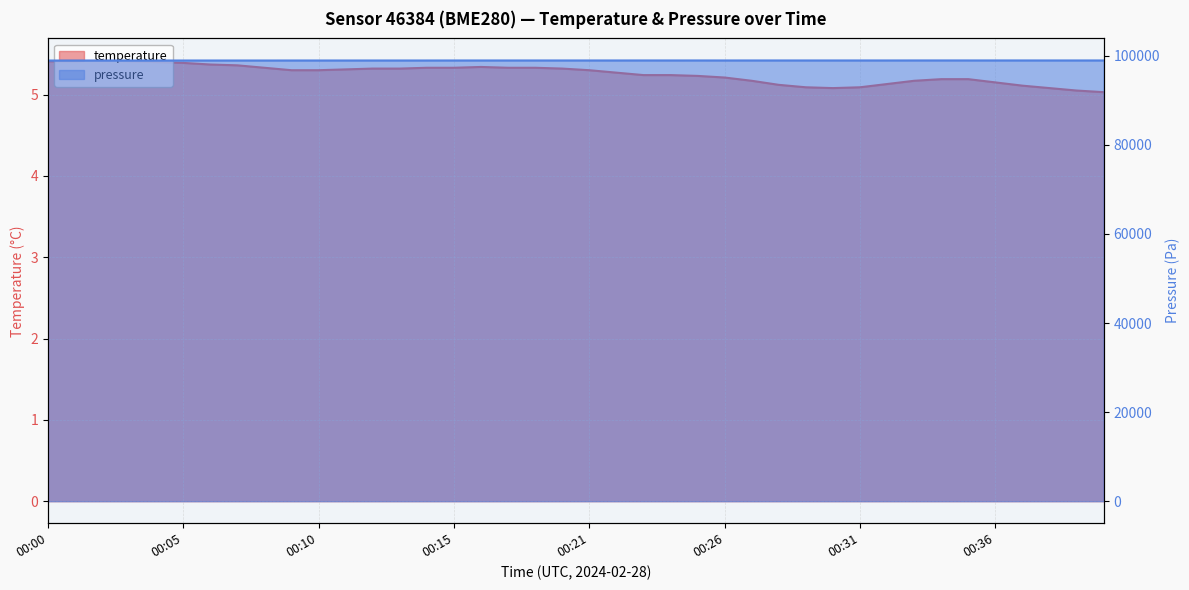

True or false: temperature and pressure intersect in this chart.

False